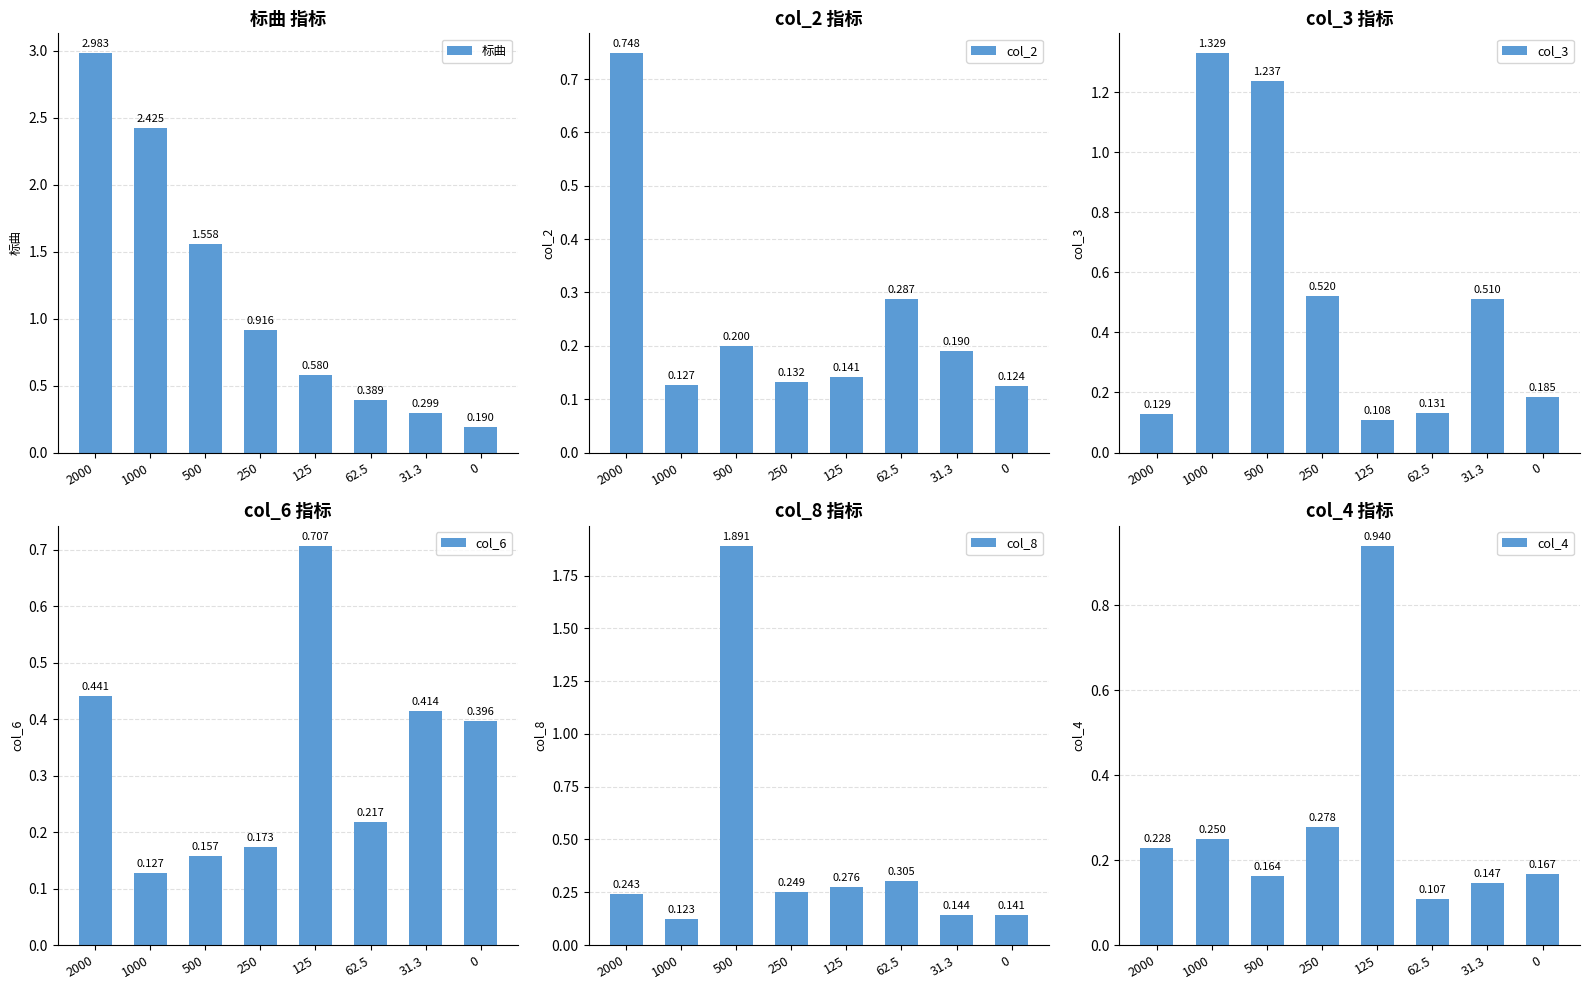

At 250, list the series in order from largest to smallest.

标曲, col_3, col_4, col_8, col_6, col_2